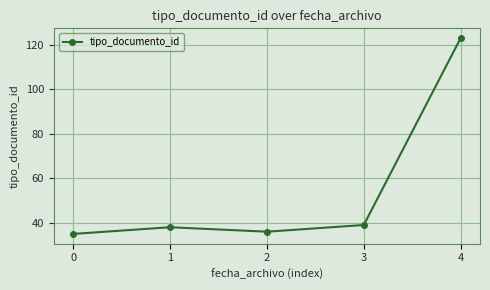

Reading right to left, what are all the values shown in this chart?

123	39	36	38	35